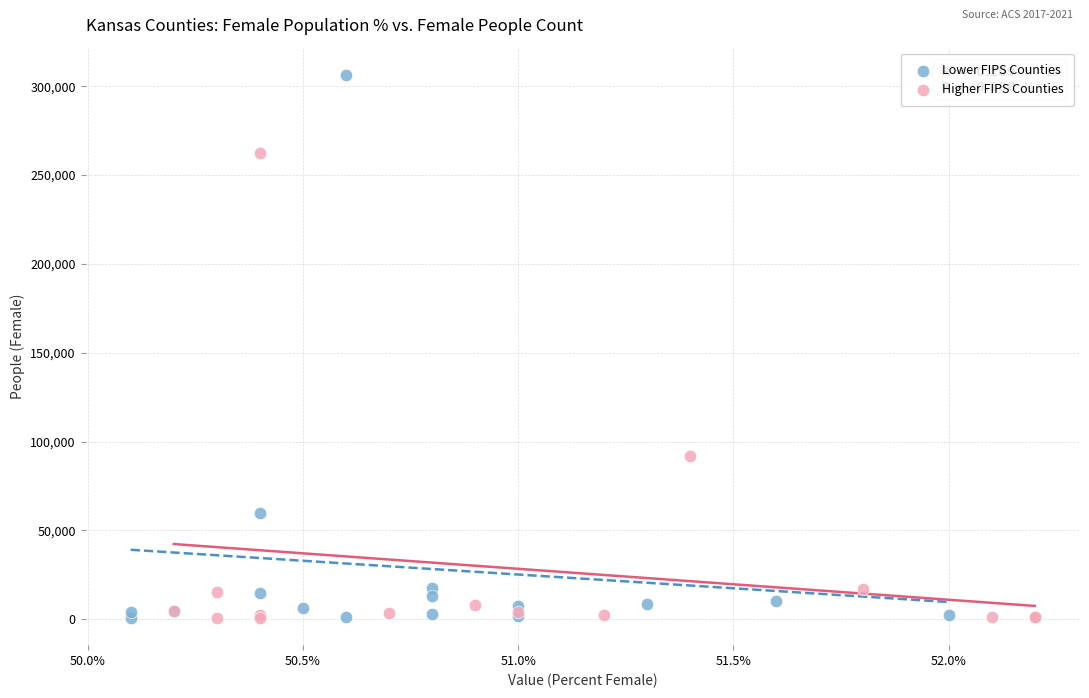

What are all the series names shown in the legend?

Lower FIPS Counties, Higher FIPS Counties